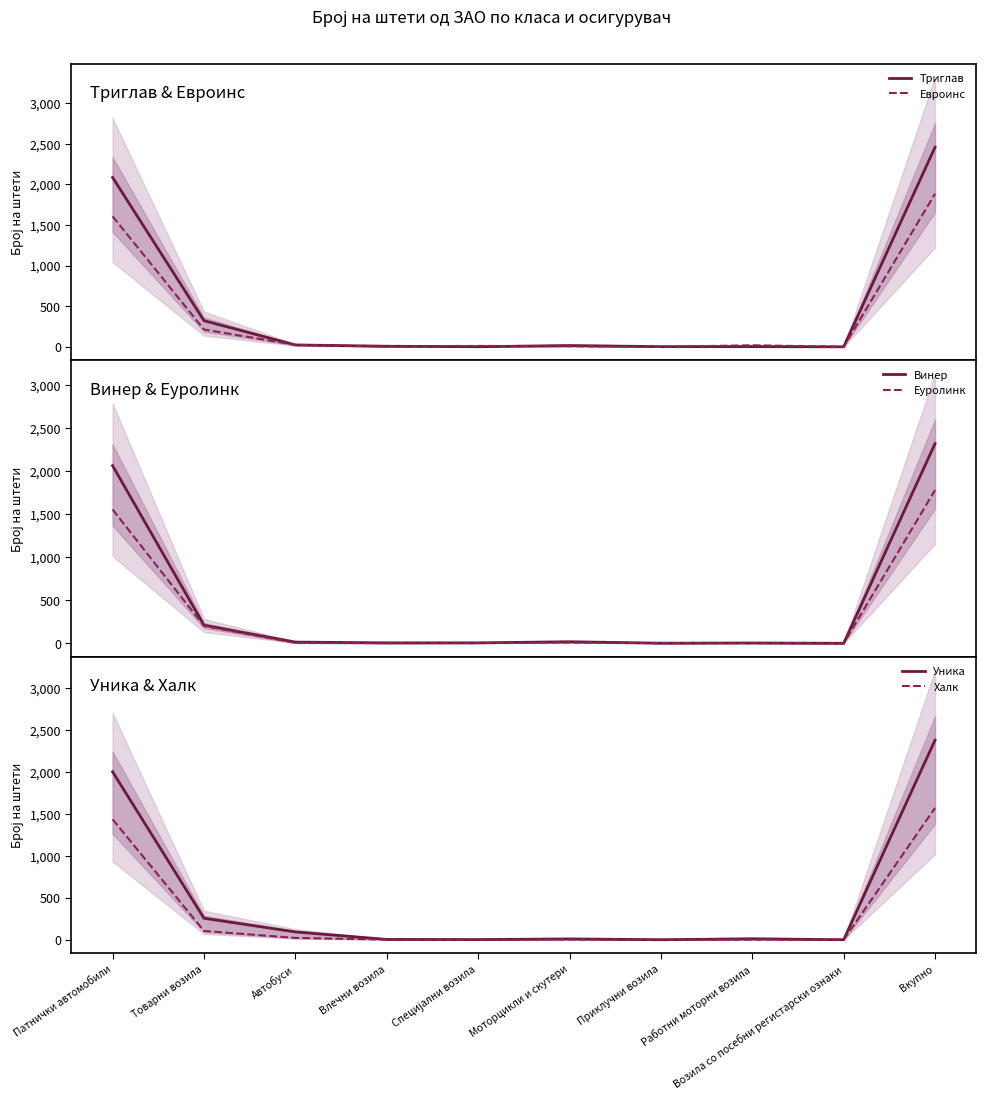

At which category is the sum across all series the highest?

Вкупно